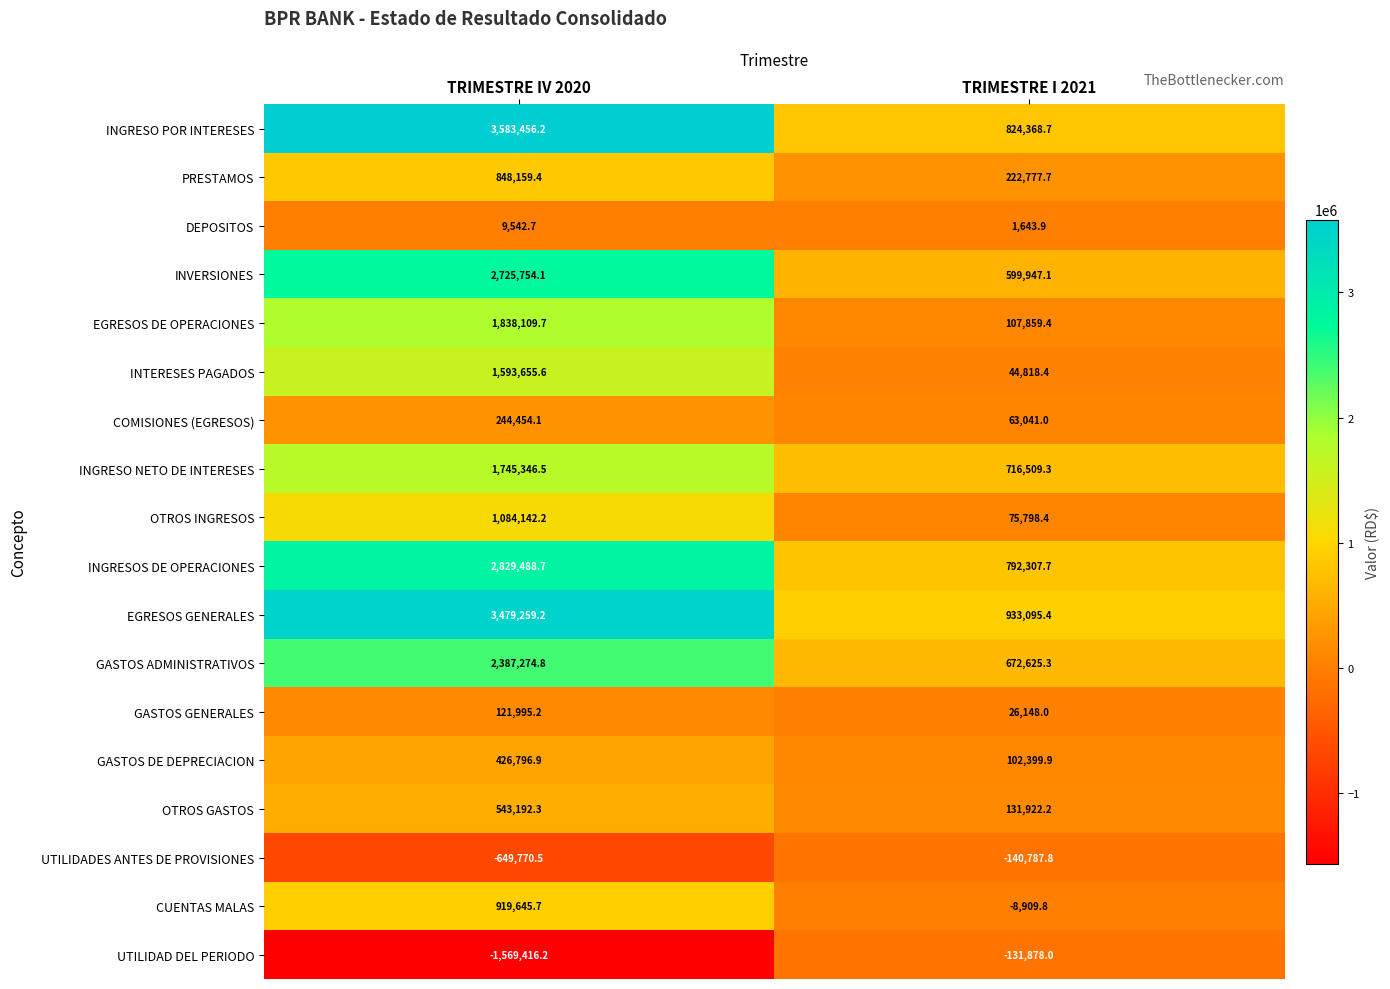

How many series are shown in this chart?

18